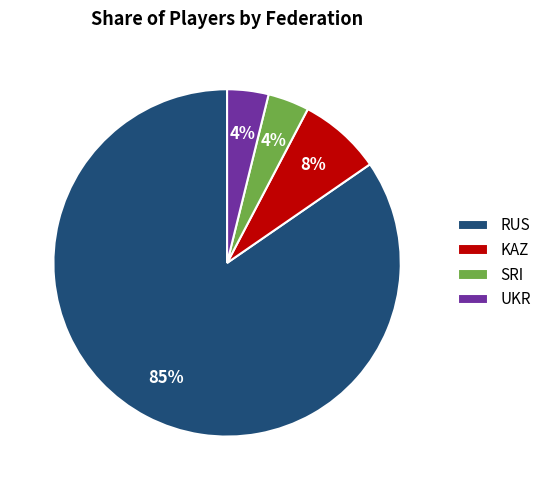

Which category accounts for the majority?

RUS